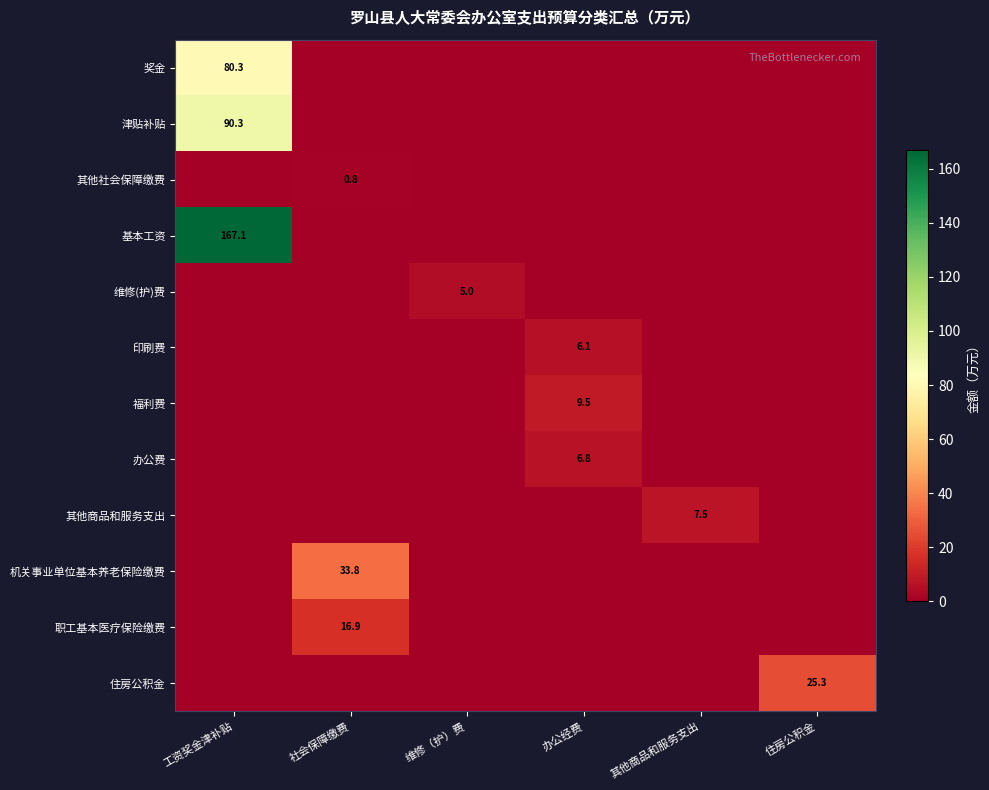

Is the value of 维修(护)费 at 维修（护）费 greater than the value of 福利费 at 办公经费?

No